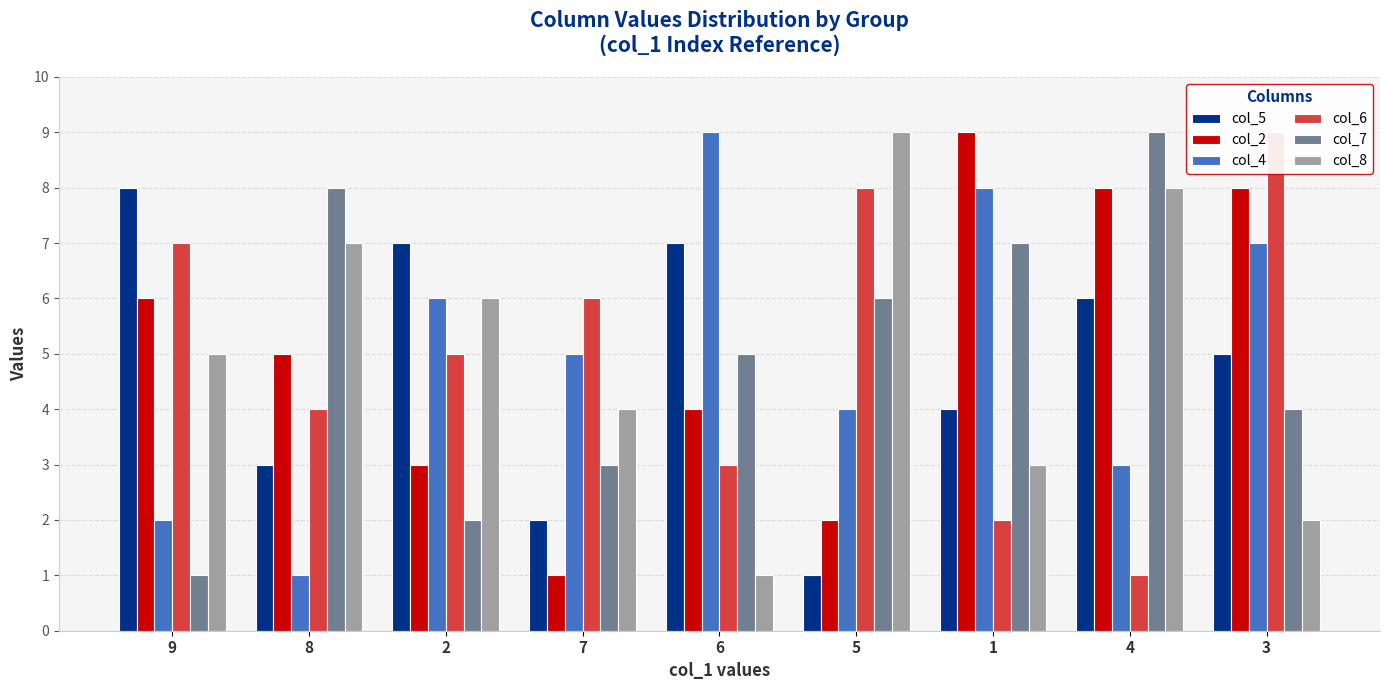

True or false: col_6 has a value of 4 at 8.

True